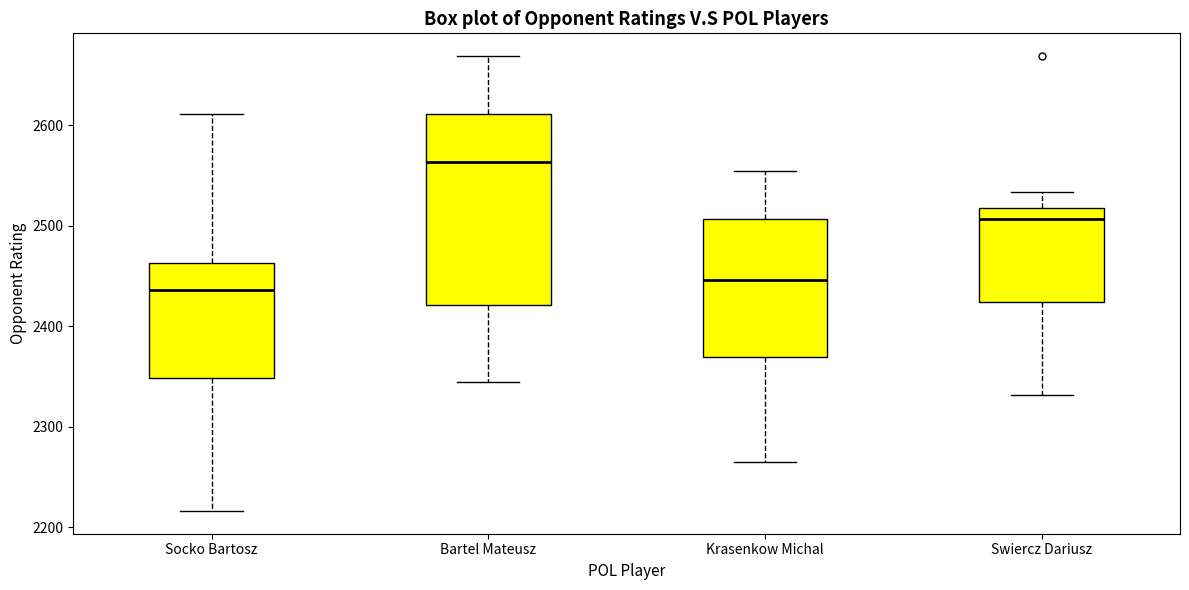

Reading left to right, transcribe this box plot: for each box, give where its median line is, the range the box spans, and where its two whiskers end, as read against the y-axis. The values are not printed on the chart, so give them approximately, as read against the axis.

Socko Bartosz: median 2440, box 2350 to 2460, whiskers 2220 to 2610
Bartel Mateusz: median 2560, box 2420 to 2610, whiskers 2340 to 2670
Krasenkow Michal: median 2450, box 2370 to 2510, whiskers 2270 to 2560
Swiercz Dariusz: median 2510, box 2420 to 2520, whiskers 2330 to 2530